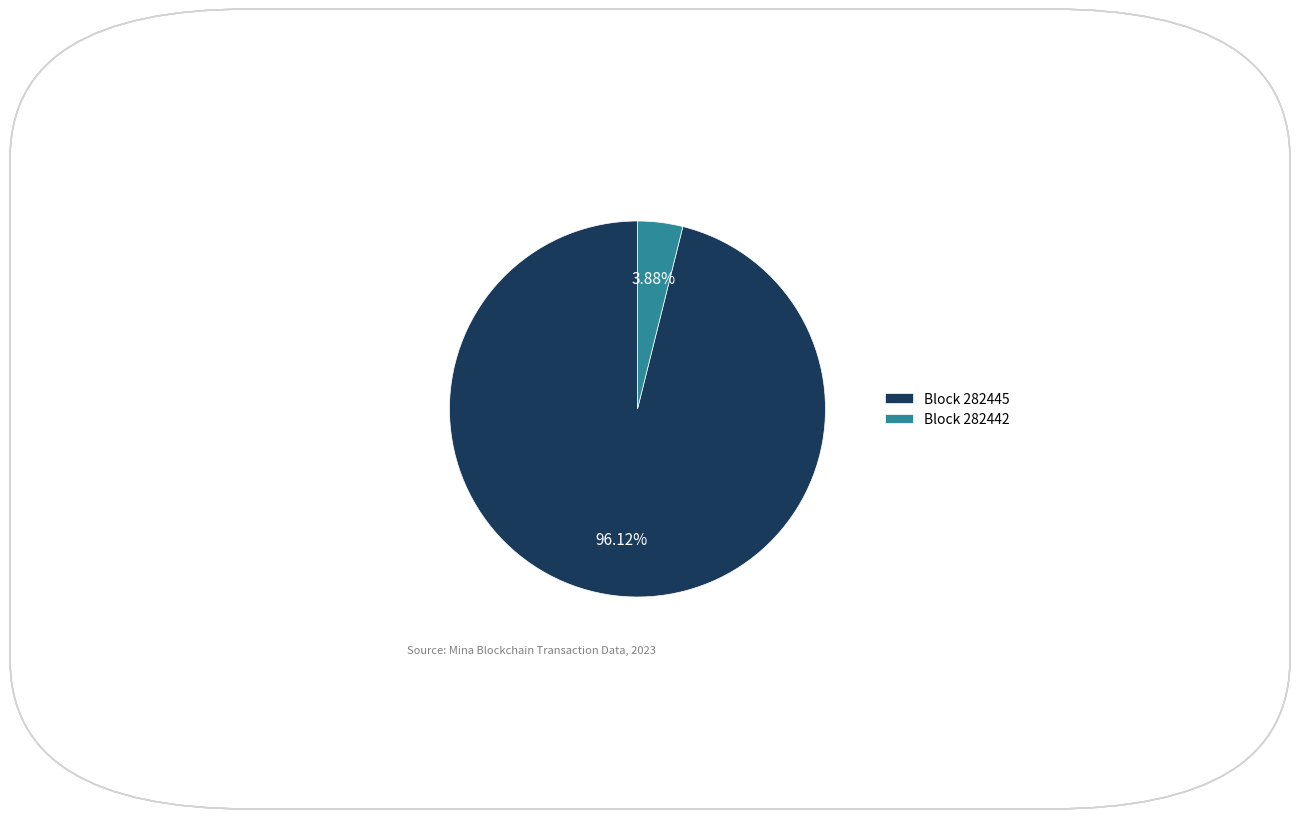

Which slice is the largest?

Block 282445